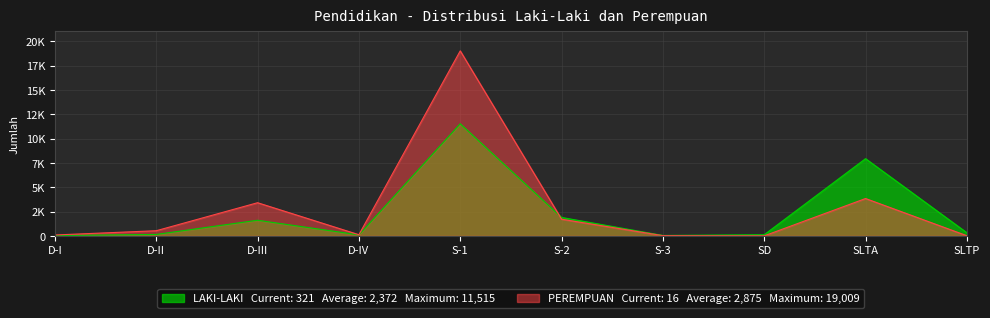

Reading left to right, list all the values displayed in this chart.

LAKI-LAKI: 33	147	1607	103	11515	1894	45	119	7933	321
PEREMPUAN: 92	529	3407	120	19009	1712	24	2	3838	16